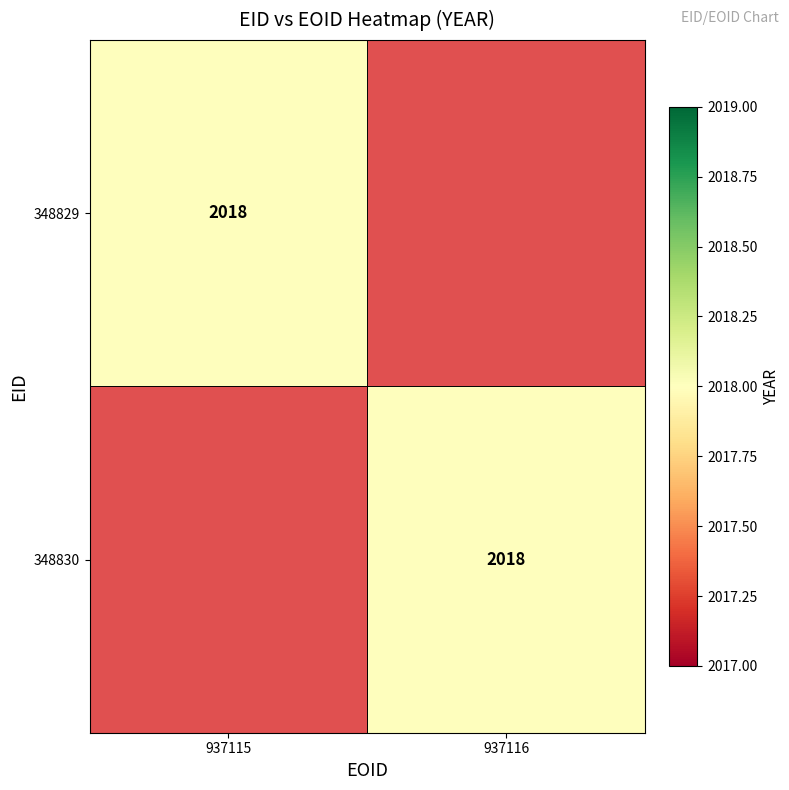

The value of 348830 at 937116 is 1318. True or false?

False